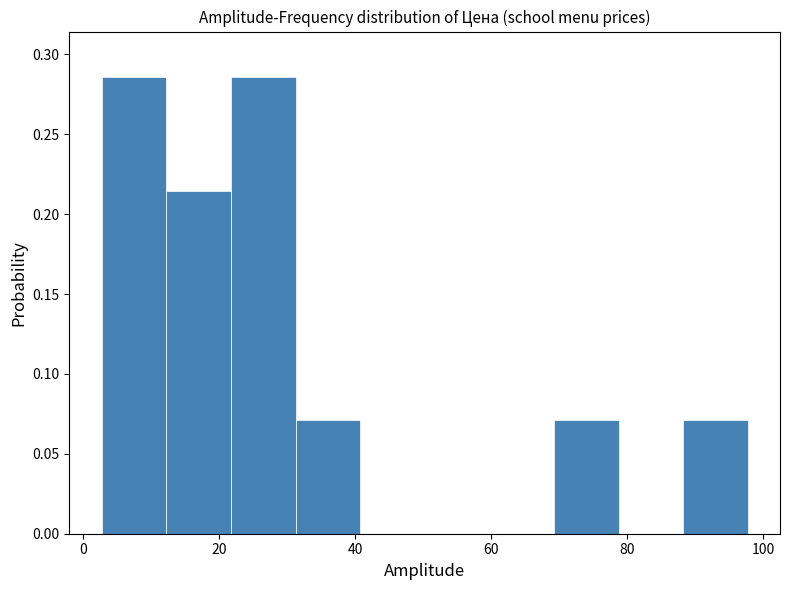

Reading left to right, transcribe this chart: for each bar, give the range it covers on the x-axis and its height. Neither the bar edges nor the heights are printed on the chart, so give them approximately, as read against the axes.

2 to 12: 0.285
12 to 22: 0.215
22 to 32: 0.285
32 to 40: 0.070
40 to 50: 0
50 to 60: 0
60 to 70: 0
70 to 78: 0.070
78 to 88: 0
88 to 98: 0.070